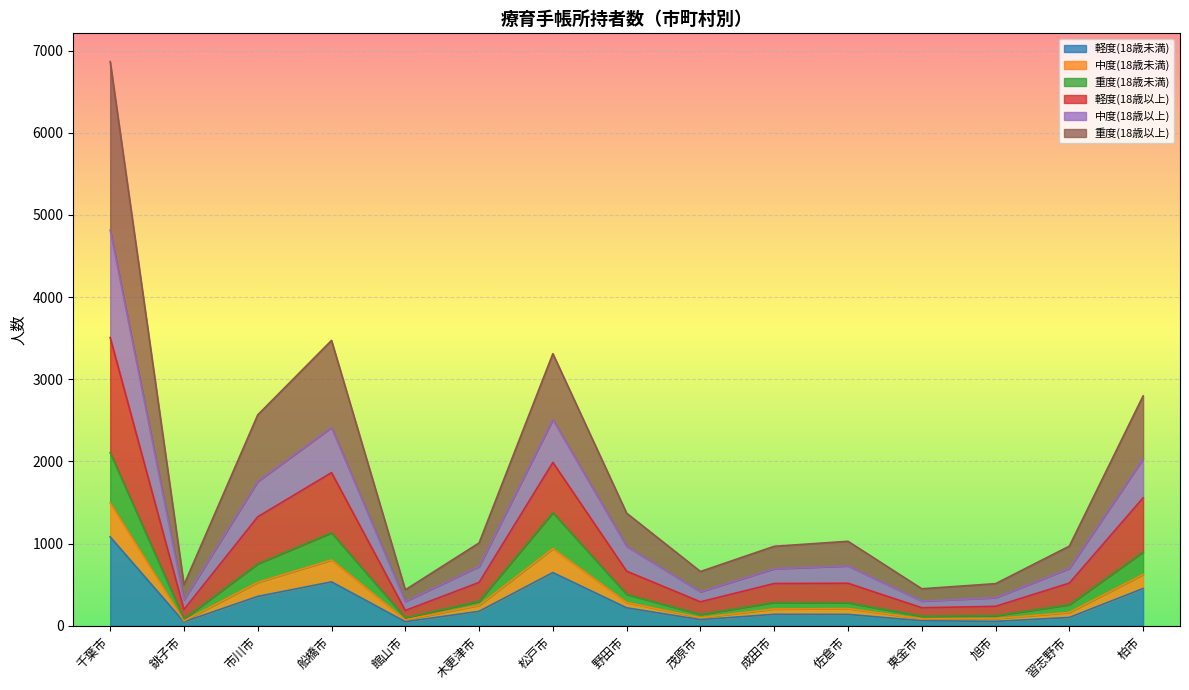

What is the value of the 軽度(18歳未満) point at the 8th from the left?

218